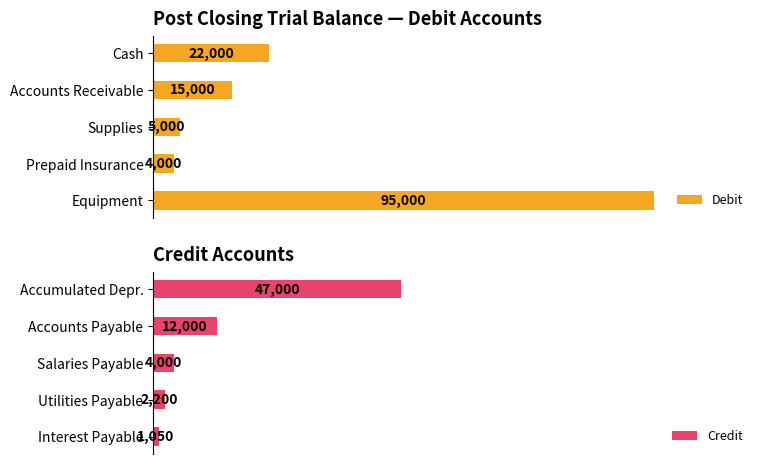

What is the difference between the maximum and second lowest values in the Credit series?

44800